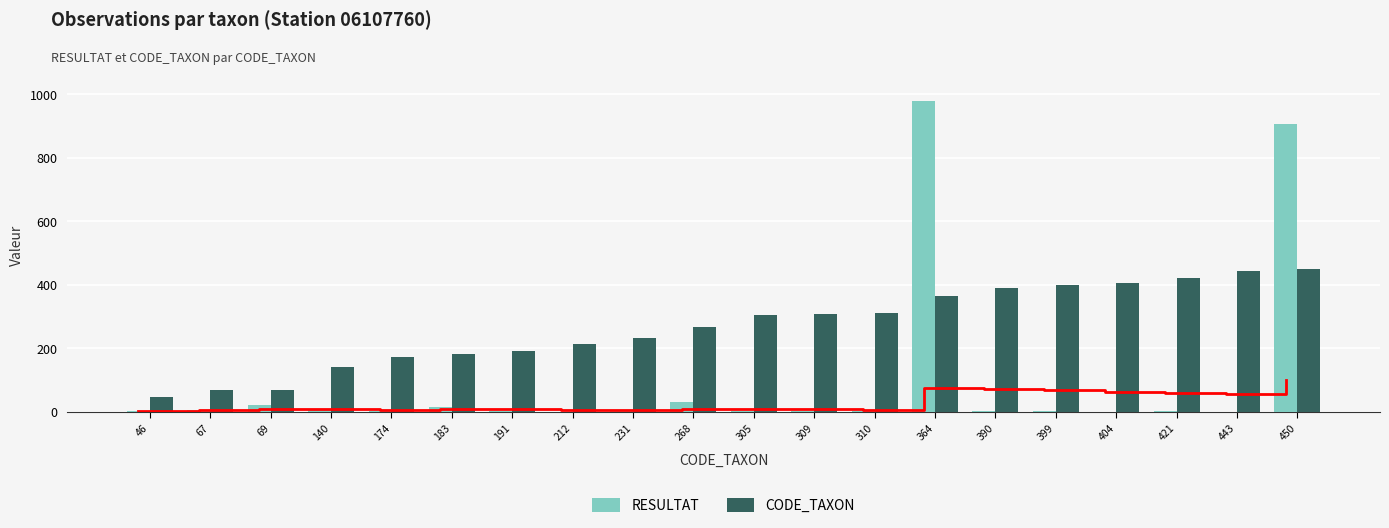

Rank the categories by RESULTAT value from lowest to highest.

212, 404, 443, 174, 305, 309, 310, 421, 46, 191, 390, 399, 140, 67, 231, 183, 69, 268, 450, 364